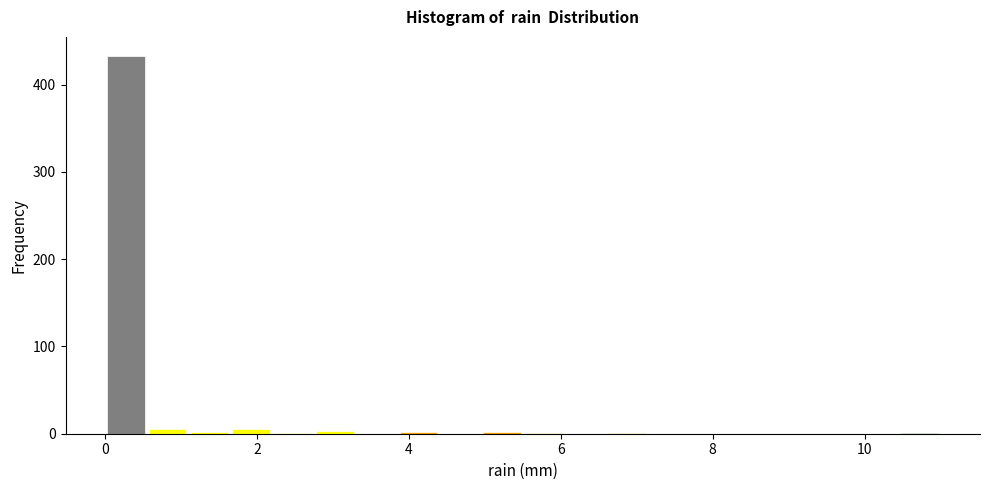

Read against the x-axis, roughly where is the centre of the tallest bar?

0.2